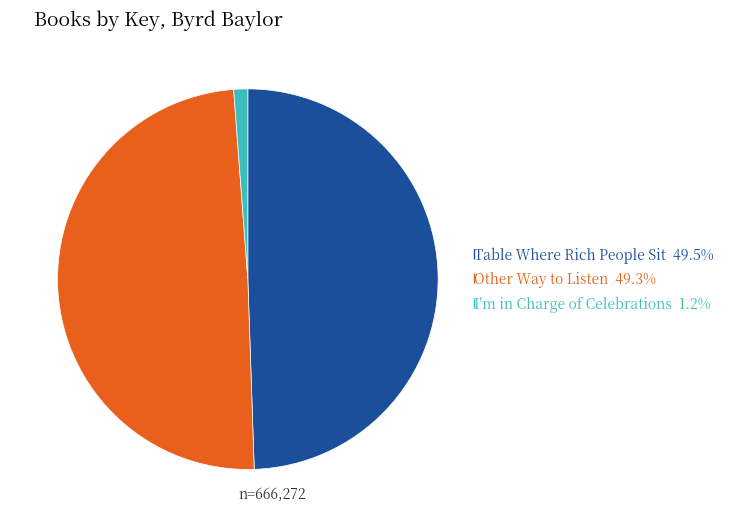

Does any single category account for the majority?

No